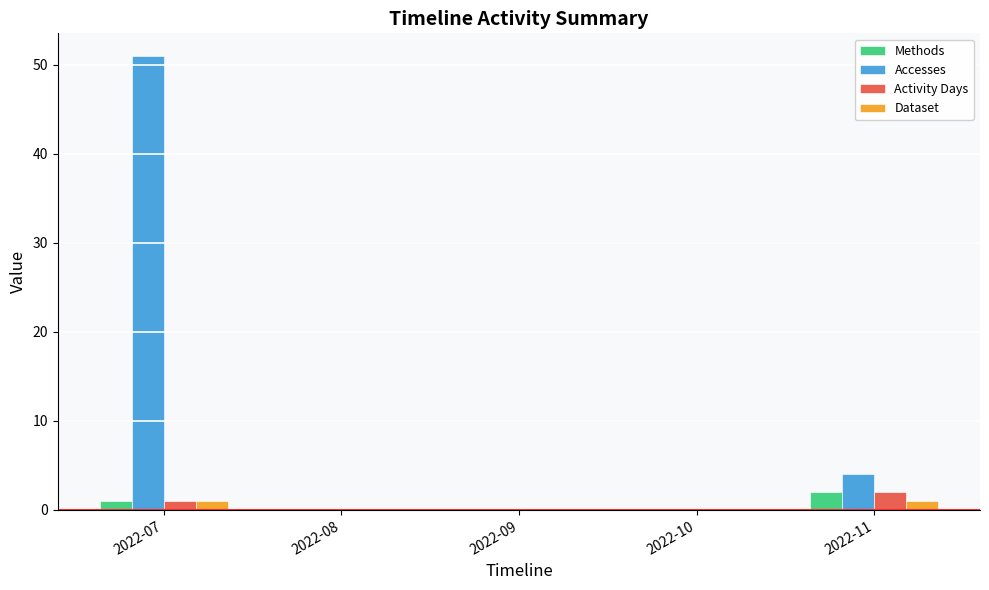

At which category is the sum across all series the highest?

2022-07